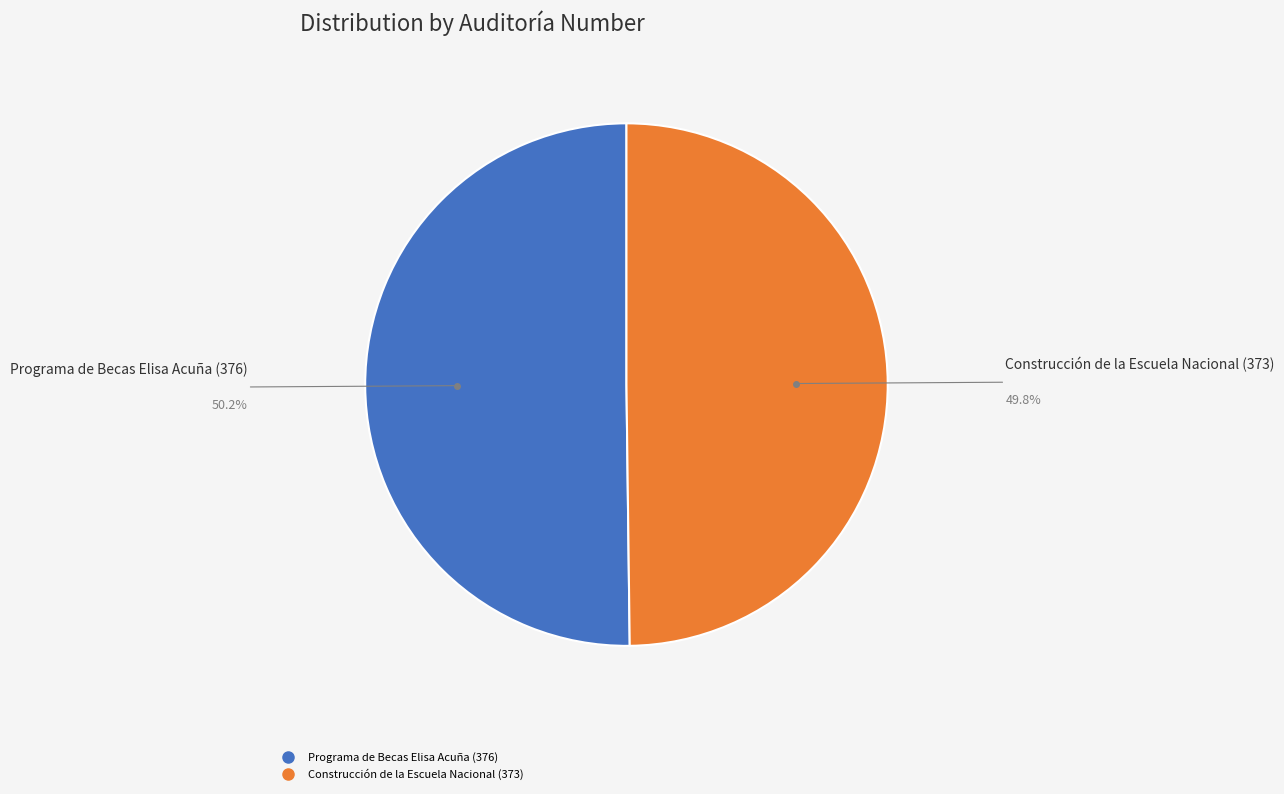

Is the sum of Programa de Becas Elisa Acuña (376) and Construcción de la Escuela Nacional (373) greater than half?

Yes